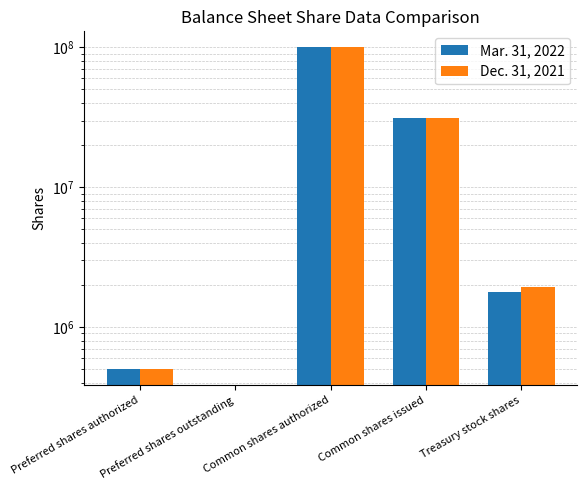

Rank the series by their average value, from highest to lowest.

Dec. 31, 2021, Mar. 31, 2022